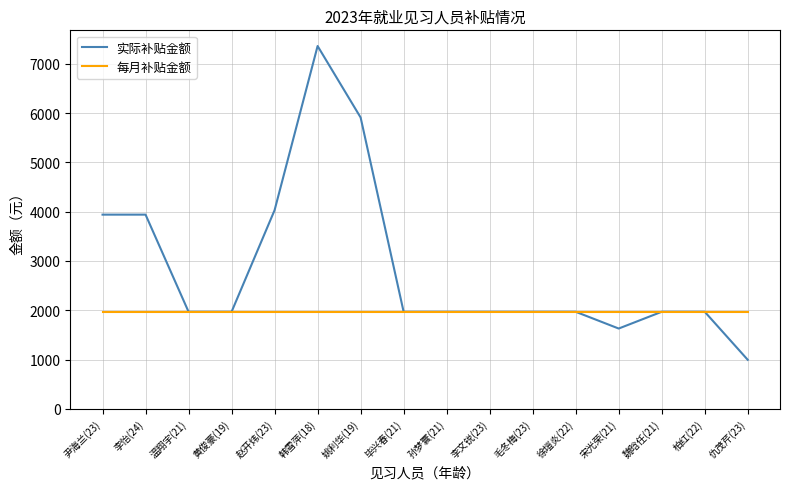

Is it true that 实际补贴金额 equals 10416.9 at 韩雪萍(18)?

False